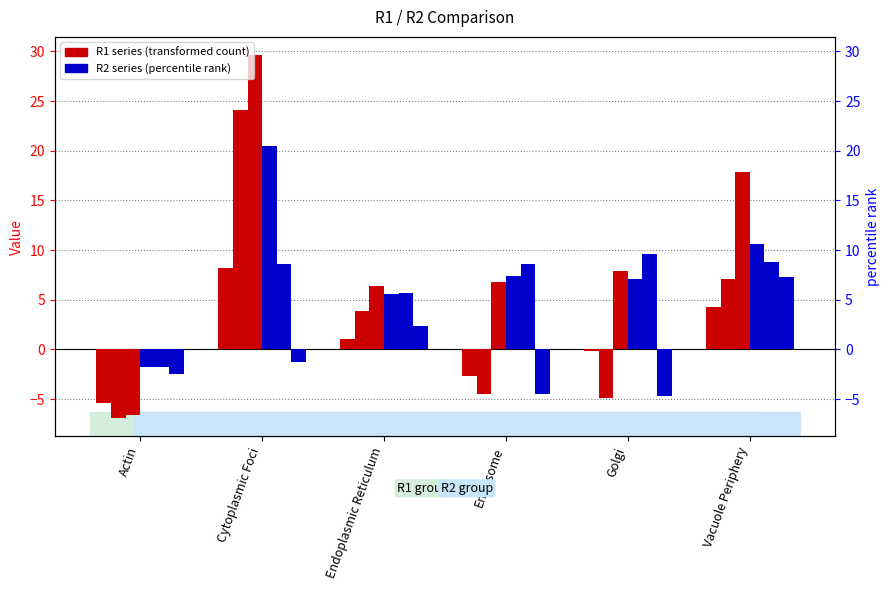

How many data points does each series have?

6